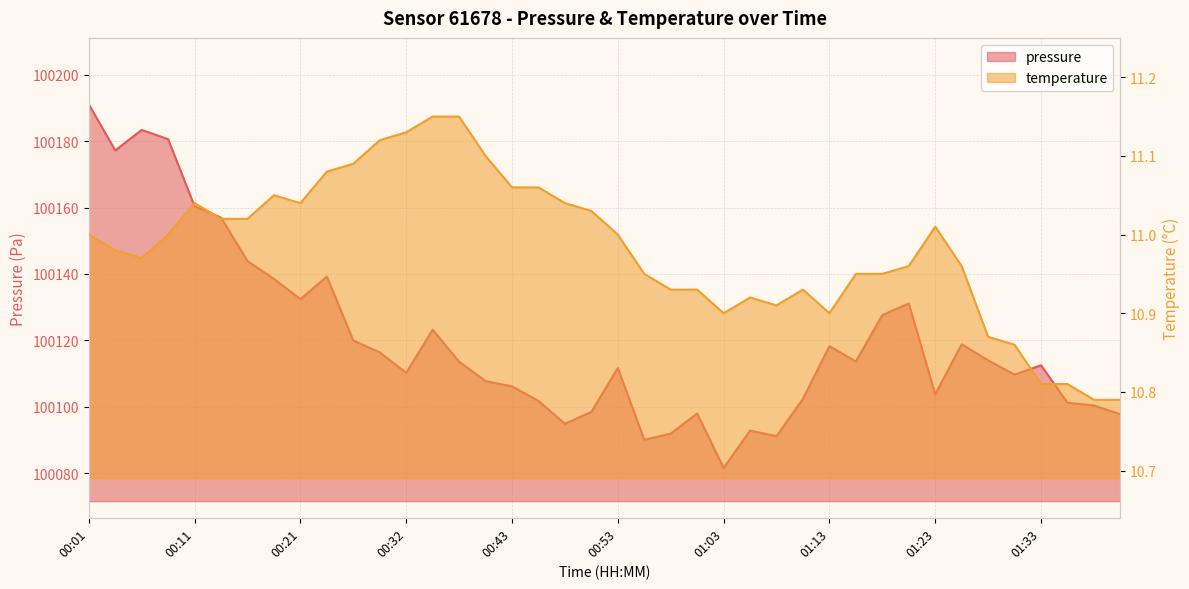

What is the difference between the second highest and minimum values in the pressure series?

101.8